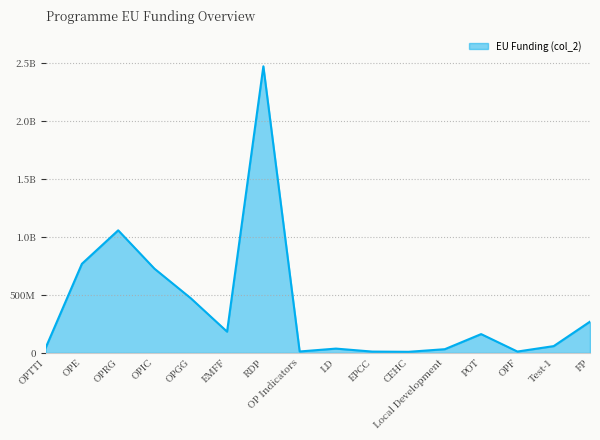

Which has a higher value, OPF or EMFF?

EMFF